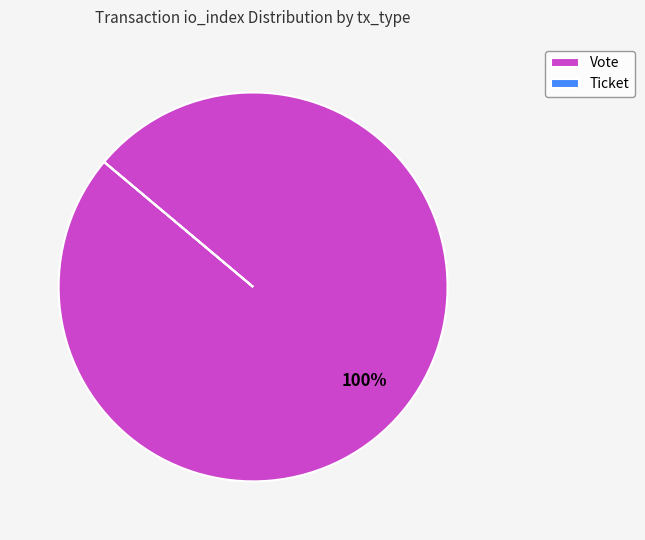

What percentage is the Vote slice, to the nearest percent?

100%